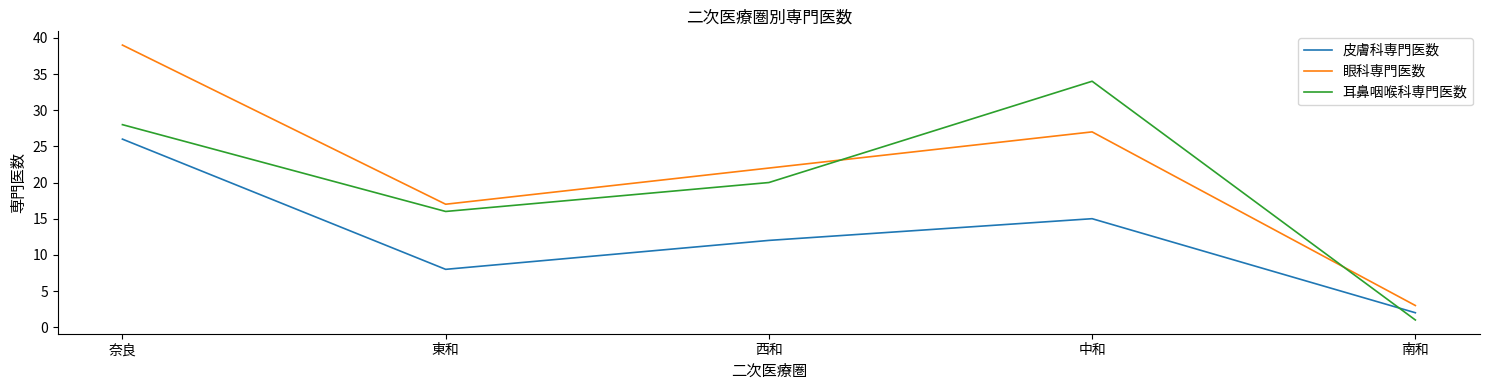

True or false: 眼科専門医数 has a value of 24 at 東和.

False